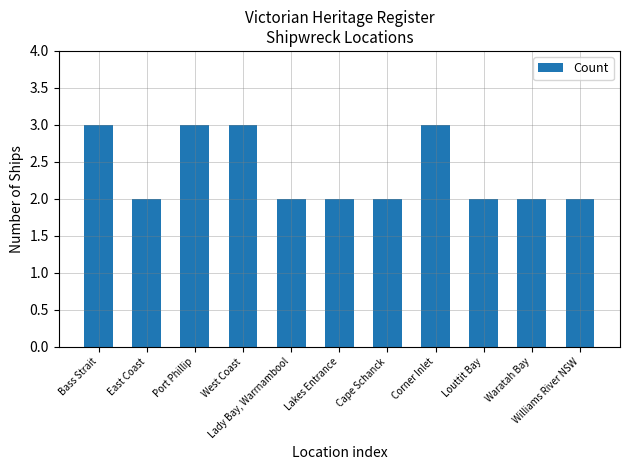

What is the greatest value displayed?

3